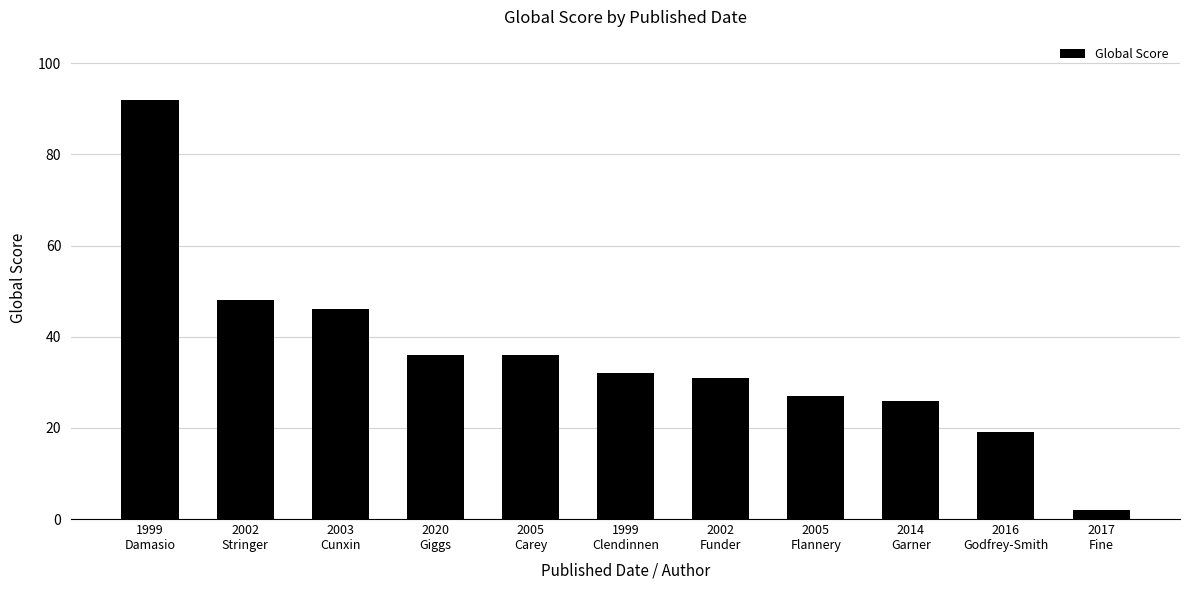

What is the smallest value displayed?

2